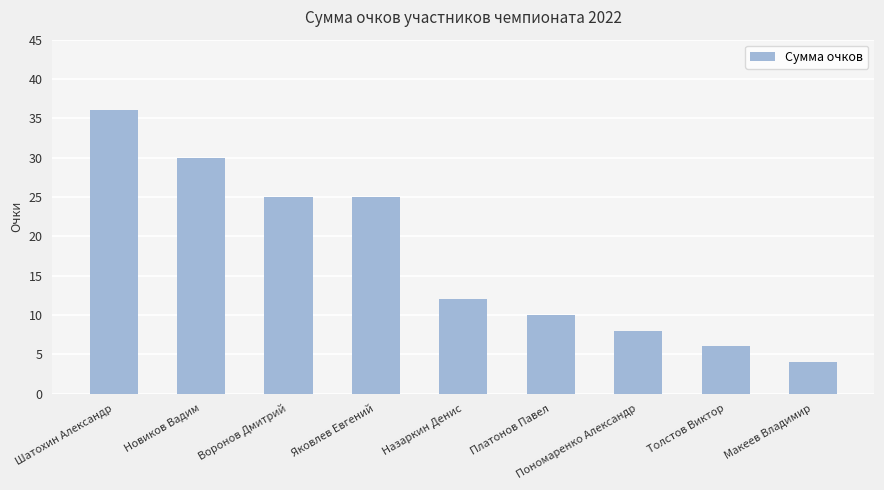

At which label does the data first exceed 12?

Шатохин Александр